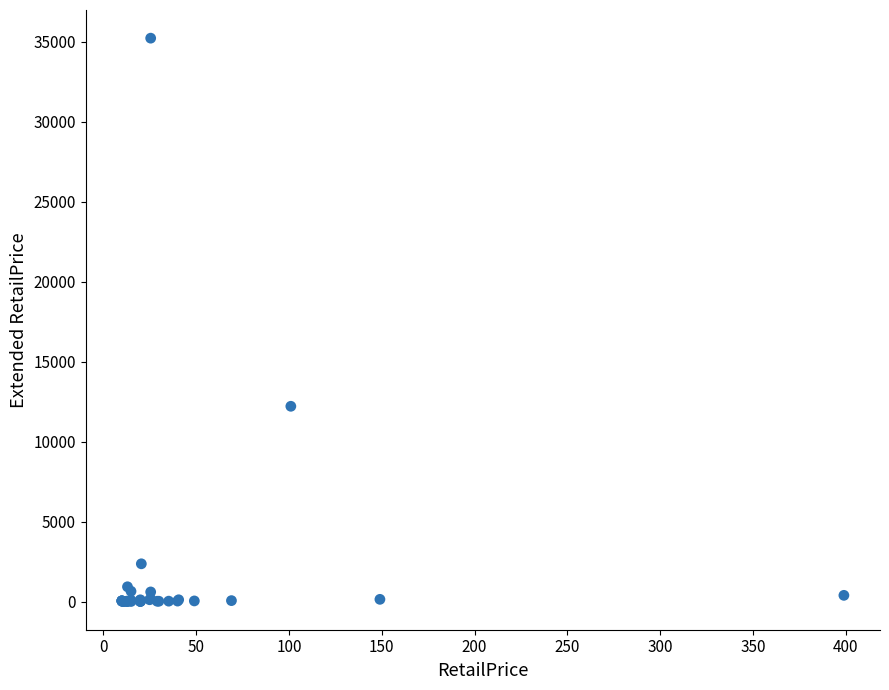

What Y value in the scatter plot is closest to 17624?

12221.0